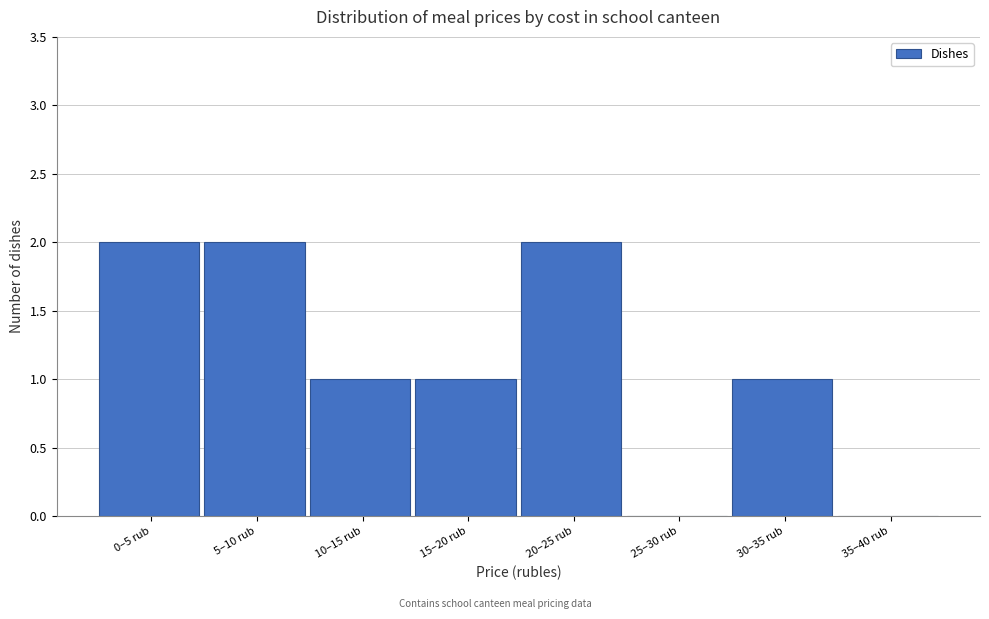

Reading left to right, transcribe all the data shown in this chart.

0–5 rub=2	5–10 rub=2	10–15 rub=1	15–20 rub=1	20–25 rub=2	25–30 rub=0	30–35 rub=1	35–40 rub=0